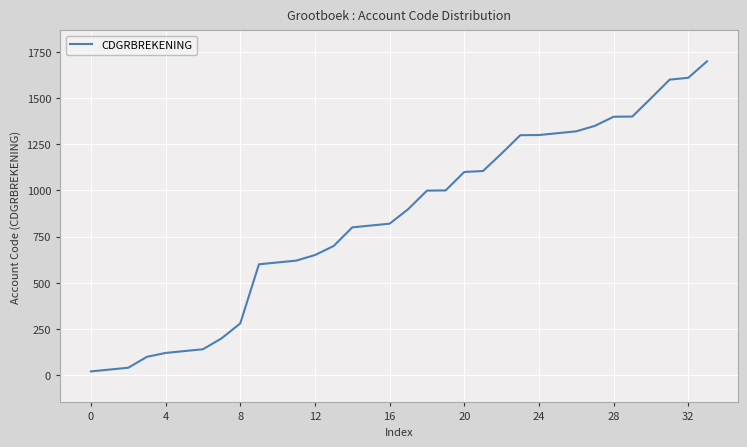

What is the greatest value displayed?

1699